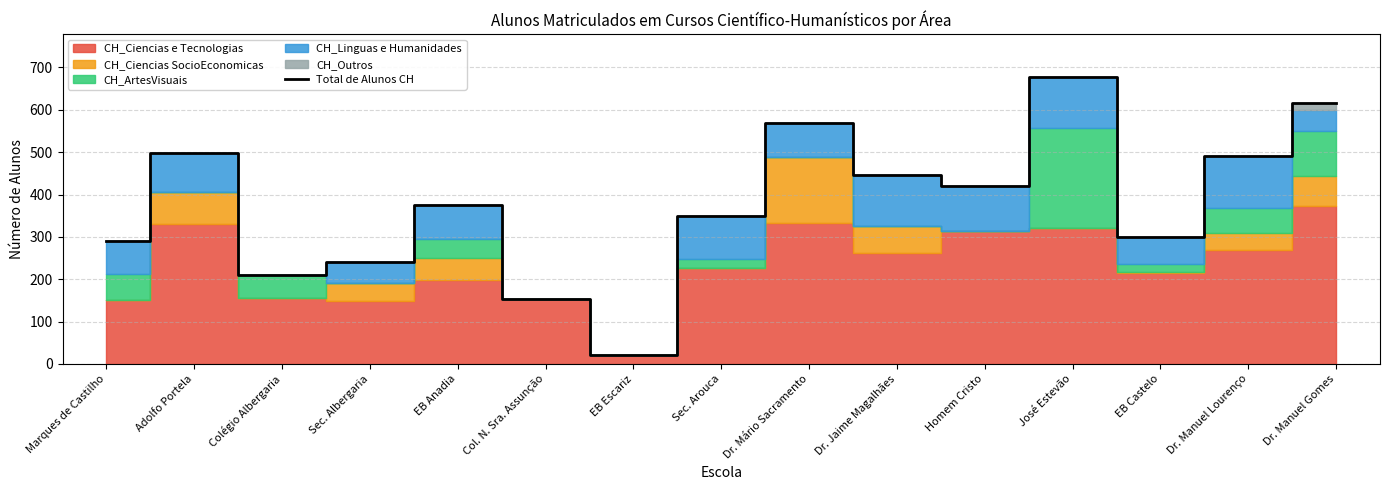

What value does the data have at Sec. Albergaria?

241